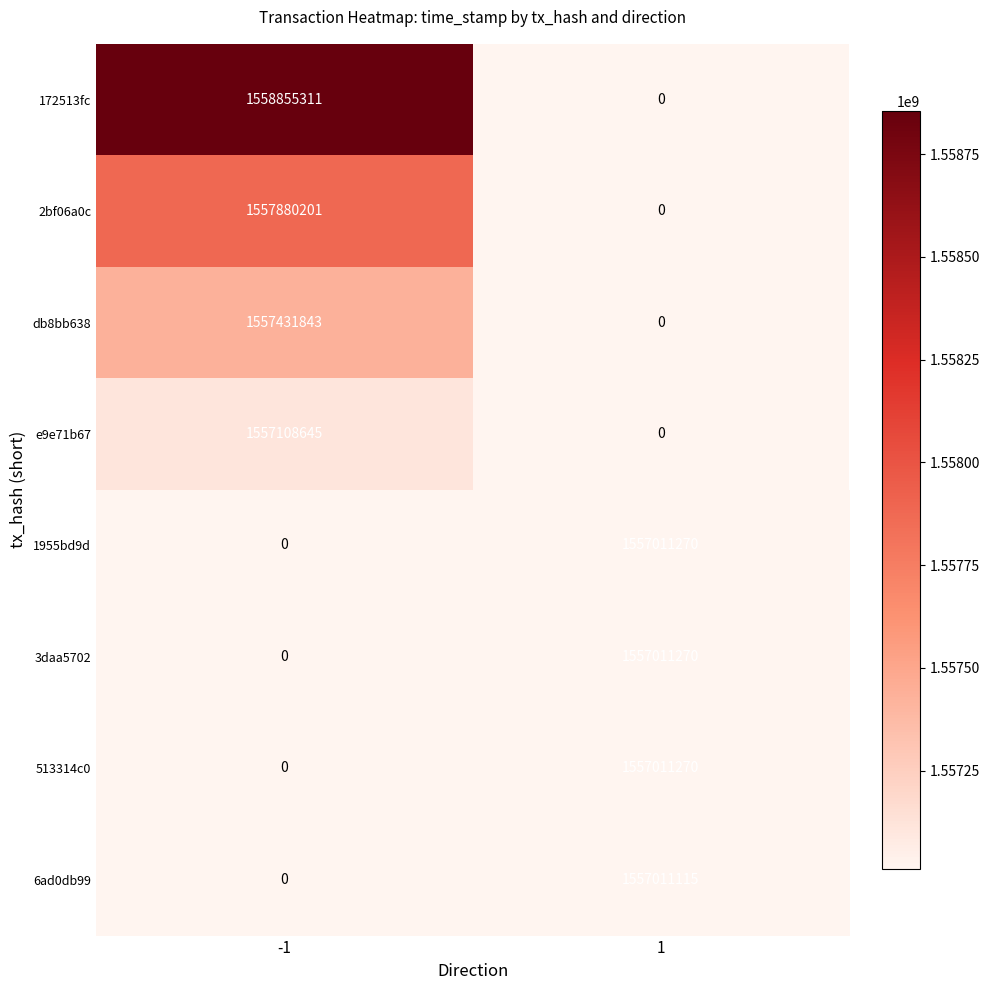

At how many categories does at least one series exceed 1558040985?

1